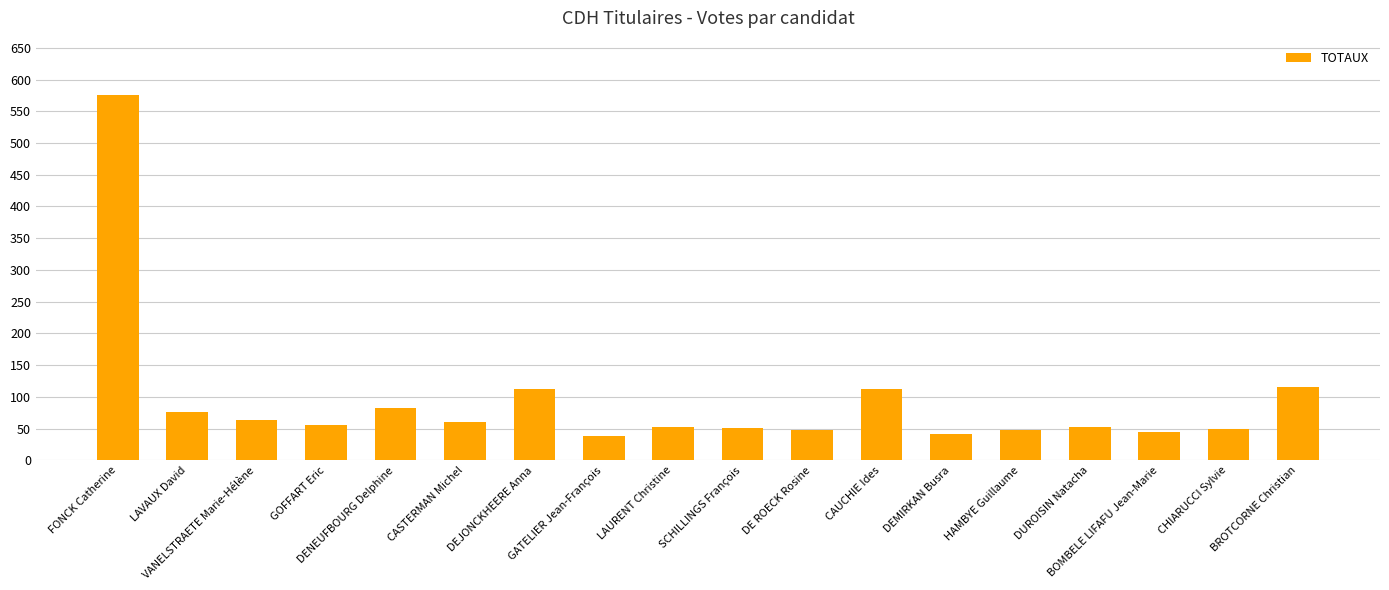

What is the maximum value shown in the chart?

575